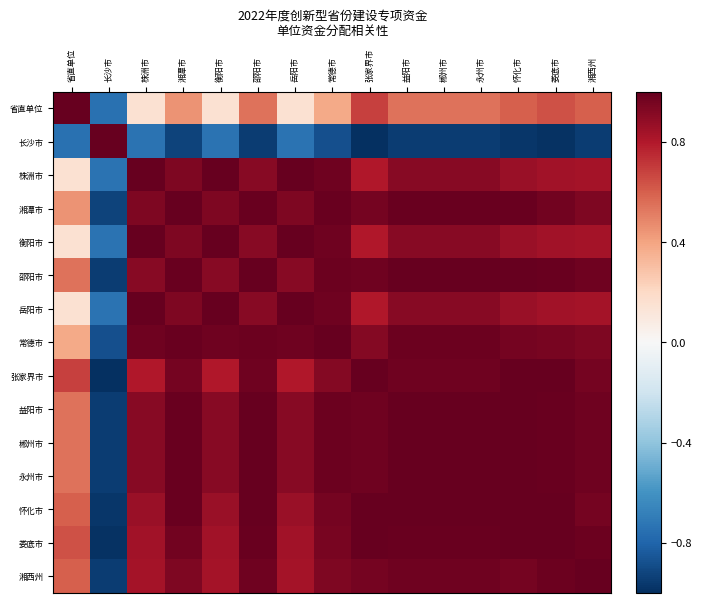

Reading left to right, list all the values displayed in this chart.

省直单位: 省直单位=1.0	长沙市=-0.7	株洲市=0.1	湘潭市=0.5	衡阳市=0.1	邵阳市=0.5	岳阳市=0.1	常德市=0.4	张家界市=0.7	益阳市=0.5	郴州市=0.5	永州市=0.5	怀化市=0.6	娄底市=0.6	湘西州=0.6
长沙市: 省直单位=-0.7	长沙市=1.0	株洲市=-0.7	湘潭市=-0.9	衡阳市=-0.7	邵阳市=-1.0	岳阳市=-0.7	常德市=-0.9	张家界市=-1.0	益阳市=-1.0	郴州市=-1.0	永州市=-1.0	怀化市=-1.0	娄底市=-1.0	湘西州=-1.0
株洲市: 省直单位=0.1	长沙市=-0.7	株洲市=1.0	湘潭市=0.9	衡阳市=1.0	邵阳市=0.9	岳阳市=1.0	常德市=1.0	张家界市=0.8	益阳市=0.9	郴州市=0.9	永州市=0.9	怀化市=0.9	娄底市=0.8	湘西州=0.8
湘潭市: 省直单位=0.5	长沙市=-0.9	株洲市=0.9	湘潭市=1.0	衡阳市=0.9	邵阳市=1.0	岳阳市=0.9	常德市=1.0	张家界市=1.0	益阳市=1.0	郴州市=1.0	永州市=1.0	怀化市=1.0	娄底市=1.0	湘西州=0.9
衡阳市: 省直单位=0.1	长沙市=-0.7	株洲市=1.0	湘潭市=0.9	衡阳市=1.0	邵阳市=0.9	岳阳市=1.0	常德市=1.0	张家界市=0.8	益阳市=0.9	郴州市=0.9	永州市=0.9	怀化市=0.9	娄底市=0.8	湘西州=0.8
邵阳市: 省直单位=0.5	长沙市=-1.0	株洲市=0.9	湘潭市=1.0	衡阳市=0.9	邵阳市=1.0	岳阳市=0.9	常德市=1.0	张家界市=1.0	益阳市=1.0	郴州市=1.0	永州市=1.0	怀化市=1.0	娄底市=1.0	湘西州=1.0
岳阳市: 省直单位=0.1	长沙市=-0.7	株洲市=1.0	湘潭市=0.9	衡阳市=1.0	邵阳市=0.9	岳阳市=1.0	常德市=1.0	张家界市=0.8	益阳市=0.9	郴州市=0.9	永州市=0.9	怀化市=0.9	娄底市=0.8	湘西州=0.8
常德市: 省直单位=0.4	长沙市=-0.9	株洲市=1.0	湘潭市=1.0	衡阳市=1.0	邵阳市=1.0	岳阳市=1.0	常德市=1.0	张家界市=0.9	益阳市=1.0	郴州市=1.0	永州市=1.0	怀化市=1.0	娄底市=0.9	湘西州=0.9
张家界市: 省直单位=0.7	长沙市=-1.0	株洲市=0.8	湘潭市=1.0	衡阳市=0.8	邵阳市=1.0	岳阳市=0.8	常德市=0.9	张家界市=1.0	益阳市=1.0	郴州市=1.0	永州市=1.0	怀化市=1.0	娄底市=1.0	湘西州=1.0
益阳市: 省直单位=0.5	长沙市=-1.0	株洲市=0.9	湘潭市=1.0	衡阳市=0.9	邵阳市=1.0	岳阳市=0.9	常德市=1.0	张家界市=1.0	益阳市=1.0	郴州市=1.0	永州市=1.0	怀化市=1.0	娄底市=1.0	湘西州=1.0
郴州市: 省直单位=0.5	长沙市=-1.0	株洲市=0.9	湘潭市=1.0	衡阳市=0.9	邵阳市=1.0	岳阳市=0.9	常德市=1.0	张家界市=1.0	益阳市=1.0	郴州市=1.0	永州市=1.0	怀化市=1.0	娄底市=1.0	湘西州=1.0
永州市: 省直单位=0.5	长沙市=-1.0	株洲市=0.9	湘潭市=1.0	衡阳市=0.9	邵阳市=1.0	岳阳市=0.9	常德市=1.0	张家界市=1.0	益阳市=1.0	郴州市=1.0	永州市=1.0	怀化市=1.0	娄底市=1.0	湘西州=1.0
怀化市: 省直单位=0.6	长沙市=-1.0	株洲市=0.9	湘潭市=1.0	衡阳市=0.9	邵阳市=1.0	岳阳市=0.9	常德市=1.0	张家界市=1.0	益阳市=1.0	郴州市=1.0	永州市=1.0	怀化市=1.0	娄底市=1.0	湘西州=1.0
娄底市: 省直单位=0.6	长沙市=-1.0	株洲市=0.8	湘潭市=1.0	衡阳市=0.8	邵阳市=1.0	岳阳市=0.8	常德市=0.9	张家界市=1.0	益阳市=1.0	郴州市=1.0	永州市=1.0	怀化市=1.0	娄底市=1.0	湘西州=1.0
湘西州: 省直单位=0.6	长沙市=-1.0	株洲市=0.8	湘潭市=0.9	衡阳市=0.8	邵阳市=1.0	岳阳市=0.8	常德市=0.9	张家界市=1.0	益阳市=1.0	郴州市=1.0	永州市=1.0	怀化市=1.0	娄底市=1.0	湘西州=1.0